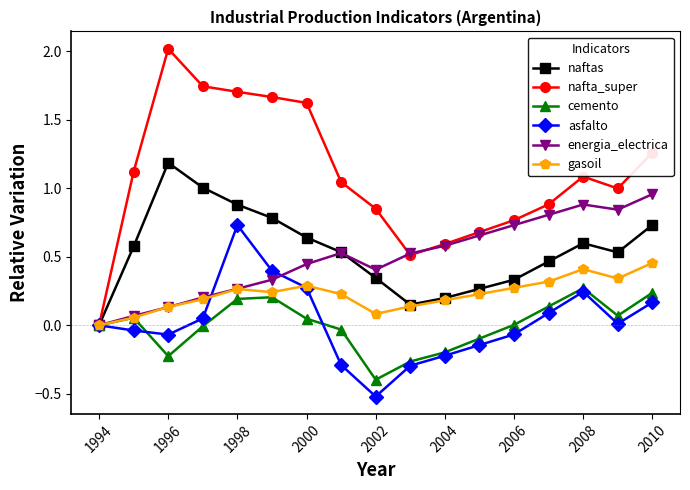

In naftas, how many points are lower than both neighbors (excluding endpoints)?

2